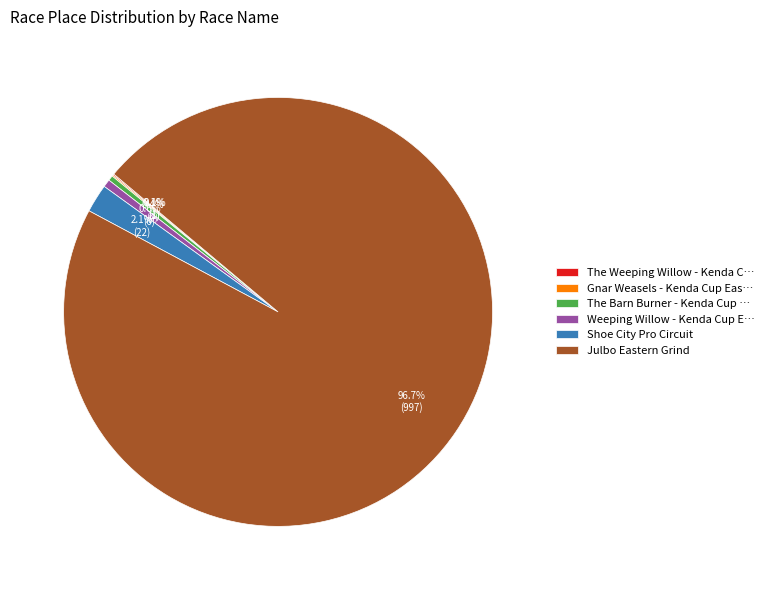

What percentage do Julbo Eastern Grind and Shoe City Pro Circuit together represent?

98.8%